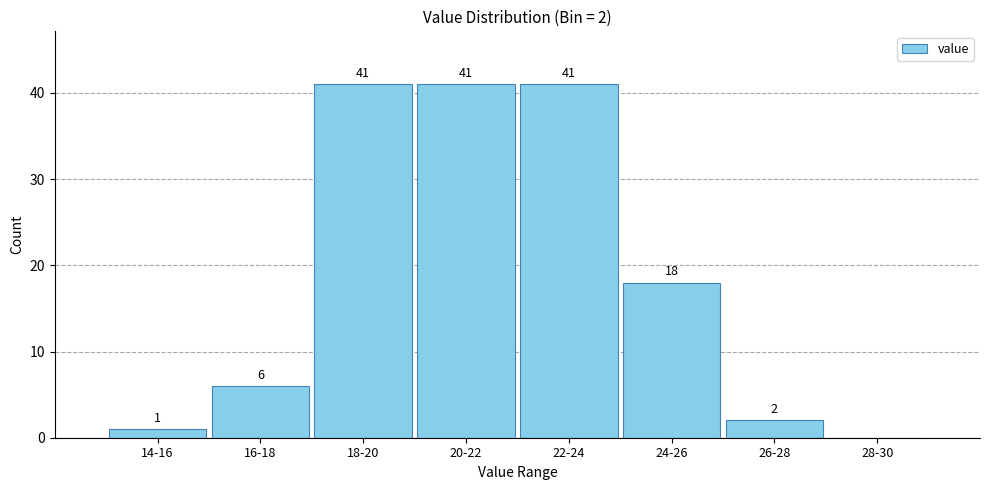

Reading left to right, what are all the values shown in this chart?

14-16=1	16-18=6	18-20=41	20-22=41	22-24=41	24-26=18	26-28=2	28-30=0